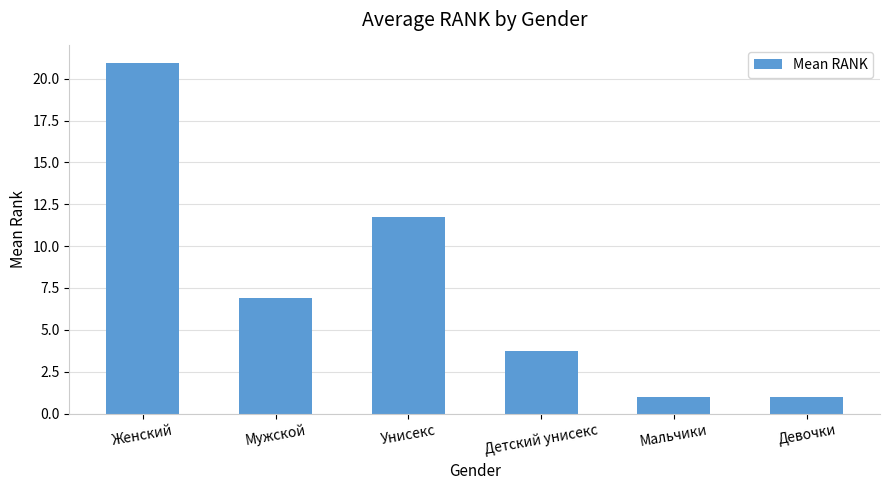

How many bars are there in total?

6